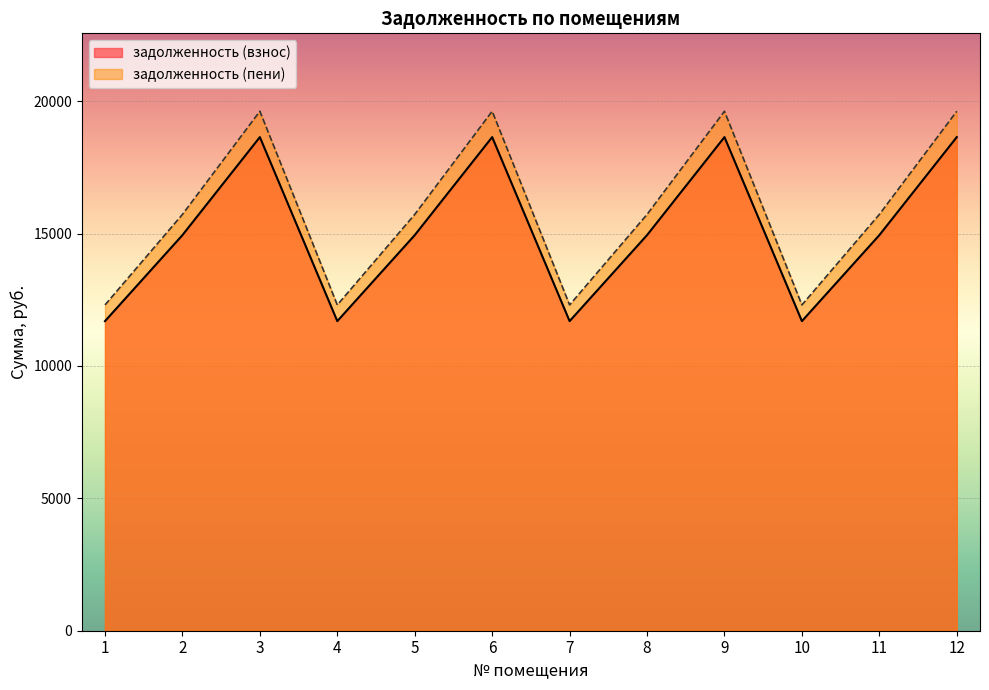

What are all the series names shown in the legend?

задолженность (взнос), задолженность (пени)